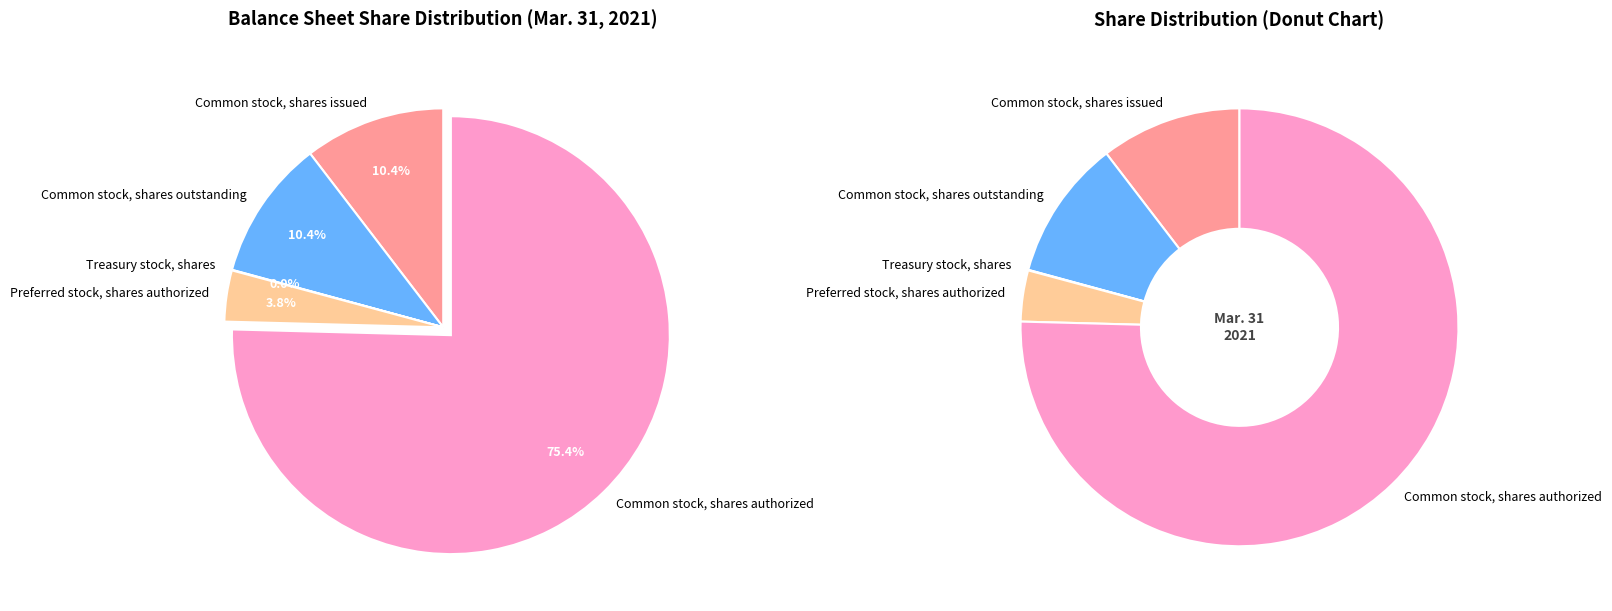

True or false: Treasury stock, shares accounts for 1% of the total.

False